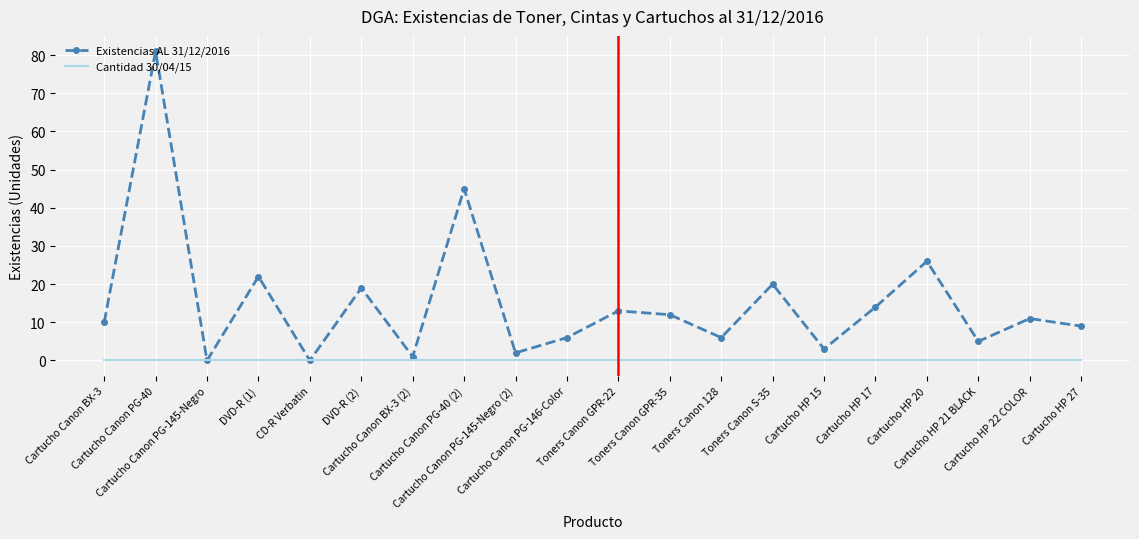

At which category does the chart reach its peak across all series?

Cartucho Canon PG-40